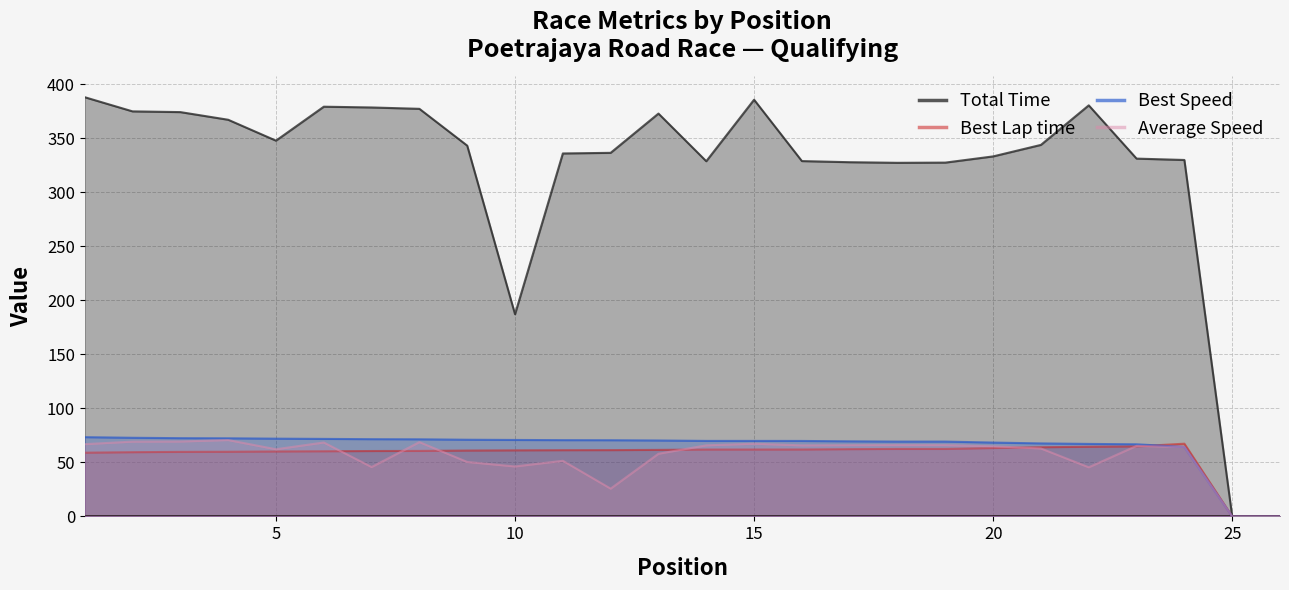

Read the Average Speed value at 10.

46.2